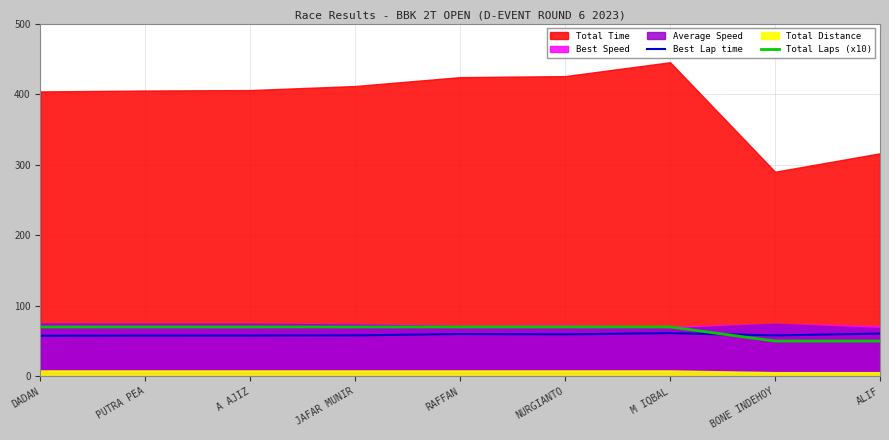

What value does the Best Lap time series have at DADAN?

57.5